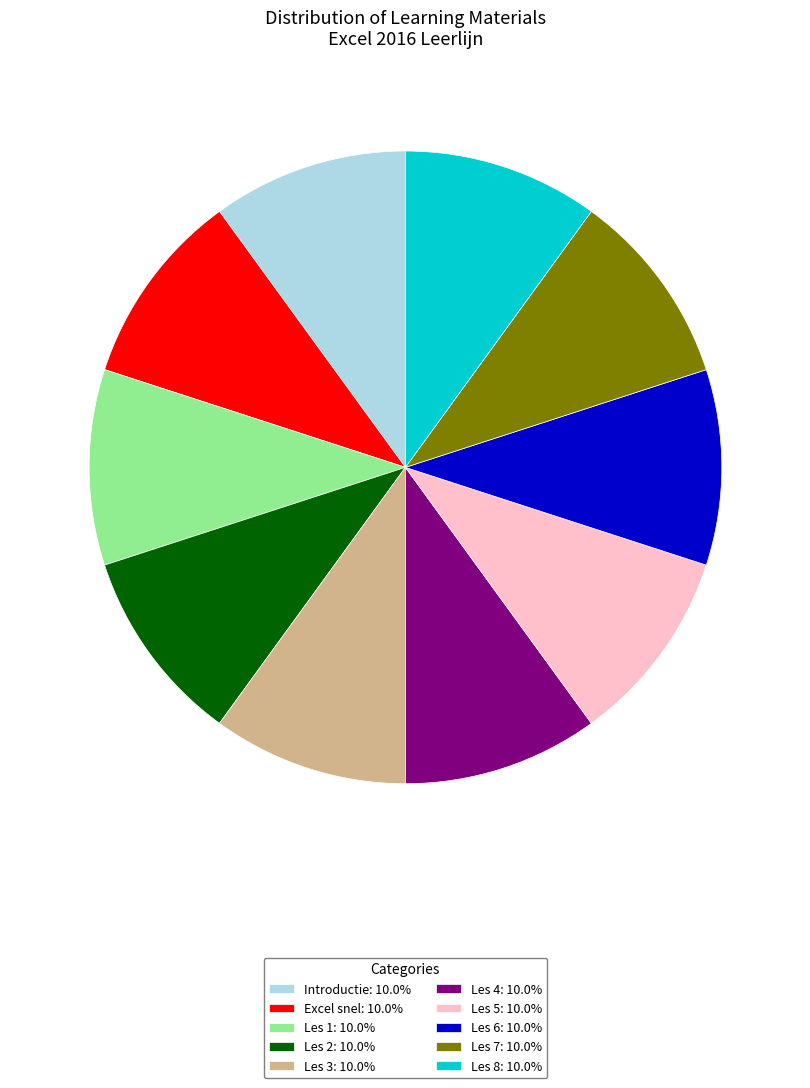

Is the sum of Les 8: 10.0% and Les 4: 10.0% greater than half?

No